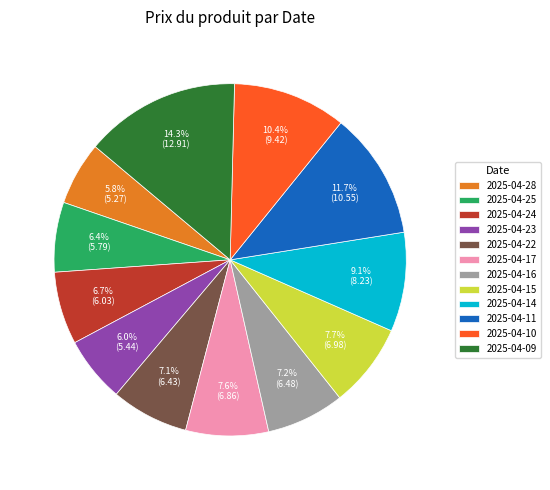

Is there a majority slice in this chart?

No